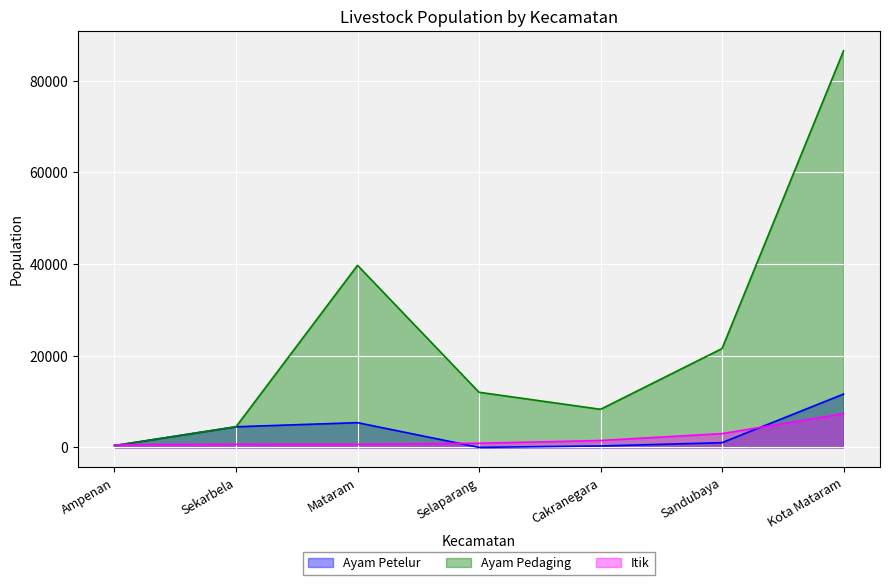

How many data points does each series have?

7